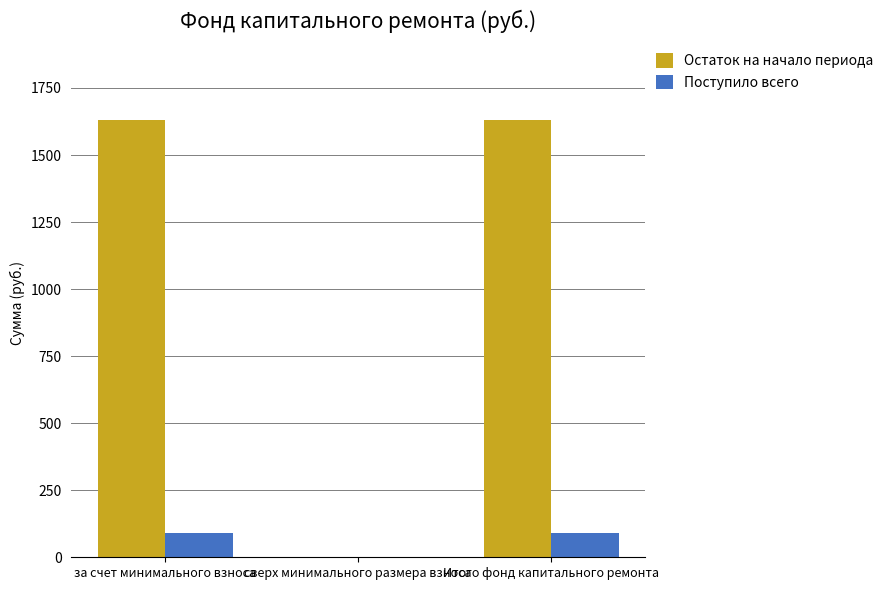

How many series are shown in this chart?

2